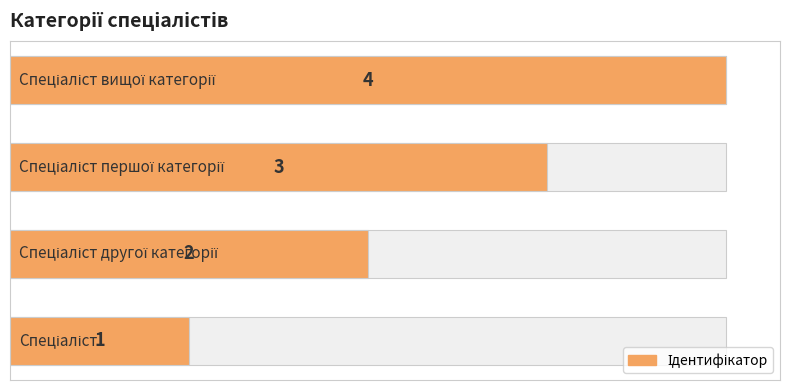

Reading right to left, list all the values displayed in this chart.

3=4	2=3	1=2	0=1